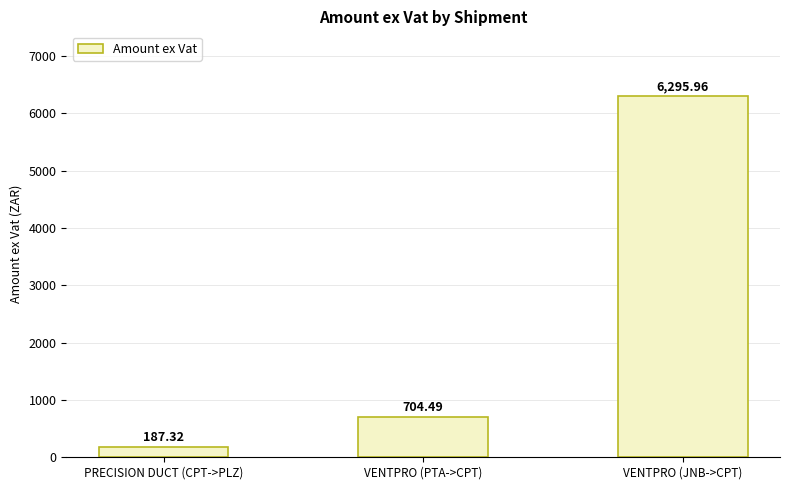

What is the change in value from PRECISION DUCT (CPT->PLZ) to VENTPRO (JNB->CPT)?

+6108.6